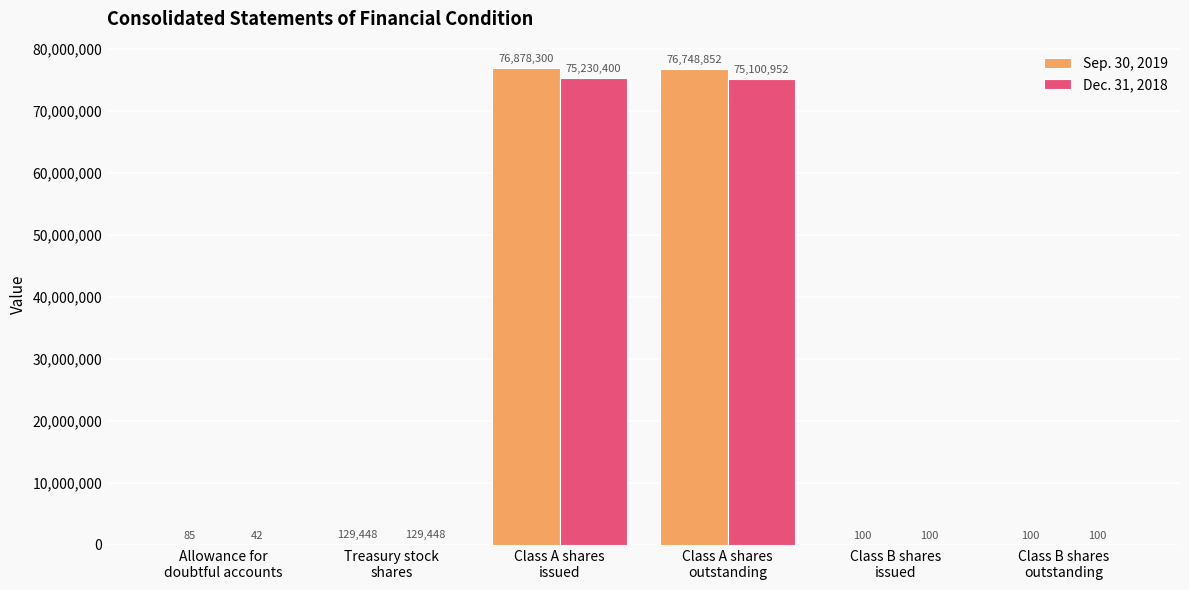

What is the sum of all Dec. 31, 2018 values?

150461042